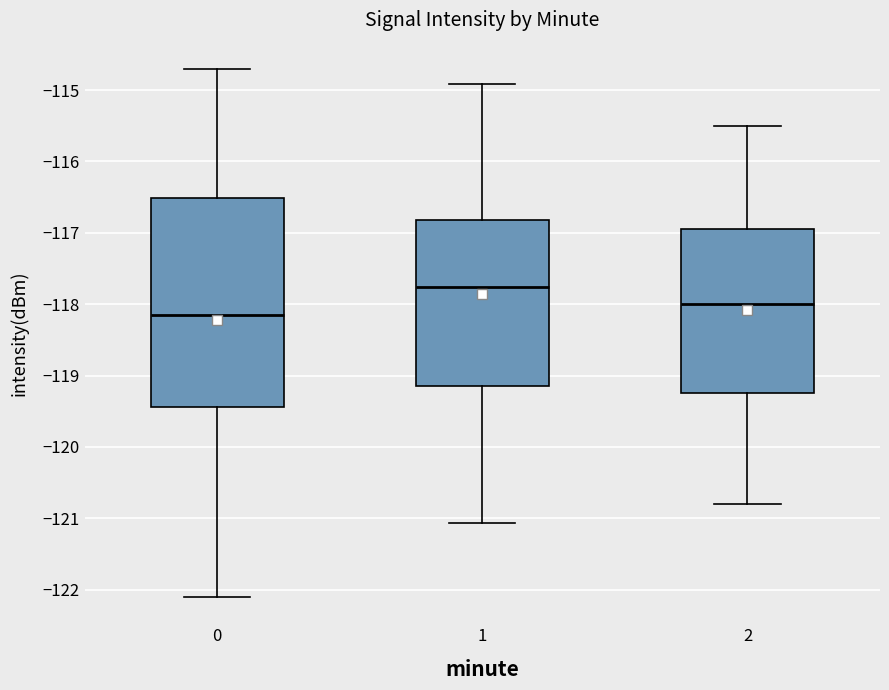

Comparing the boxes themselves (not the whiskers), which one is the tallest?

0